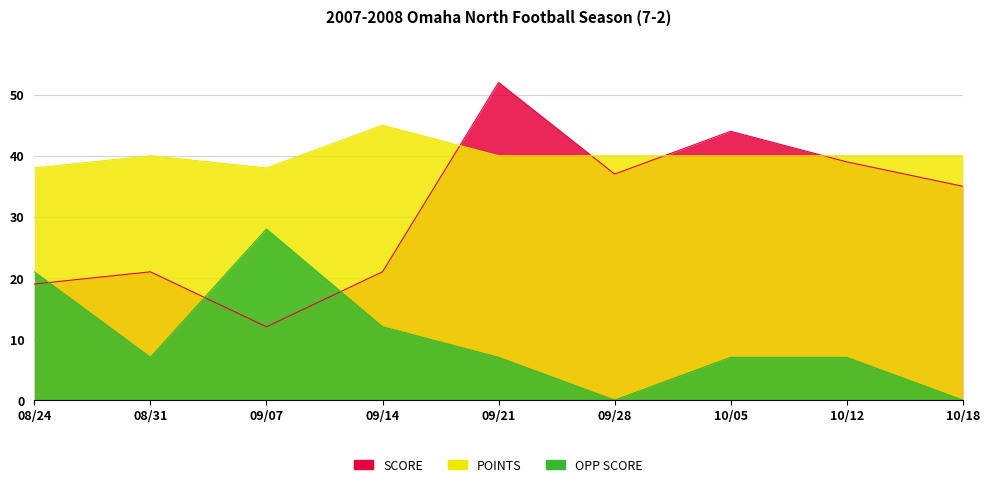

At which label does OPP SCORE reach its peak?

09/07